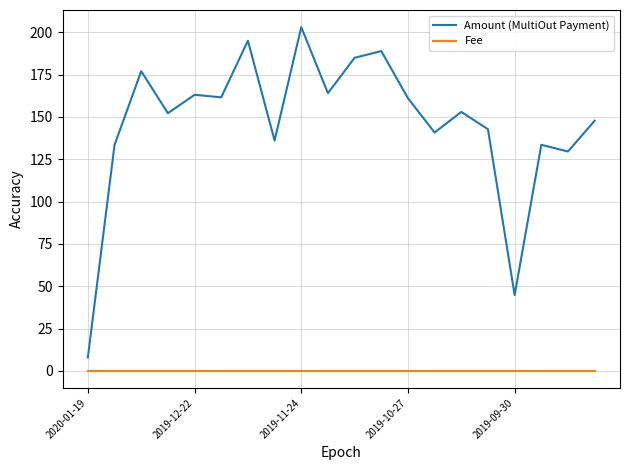

List the series in order of their peak value, lowest first.

Fee, Amount (MultiOut Payment)